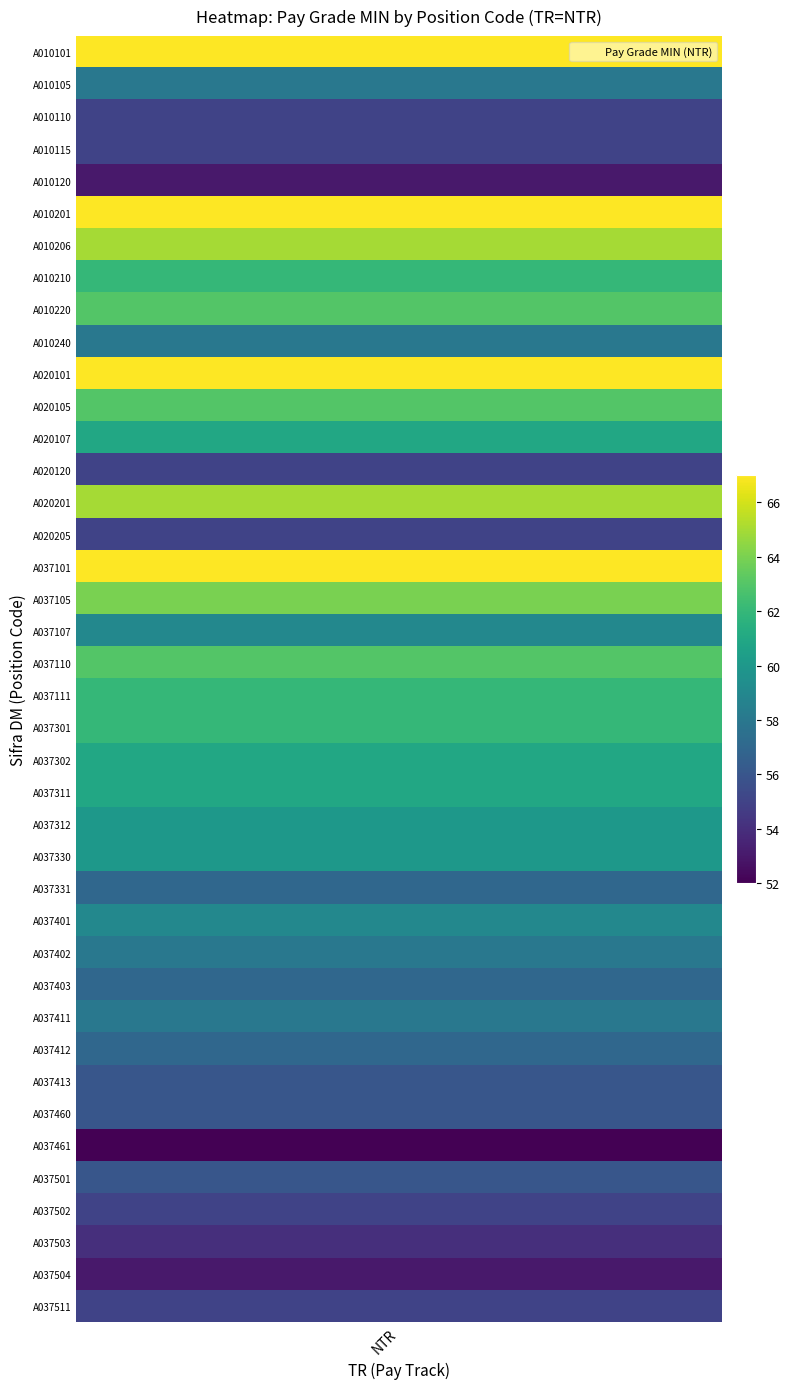

Is it true that the value at A037504 is 61?

False